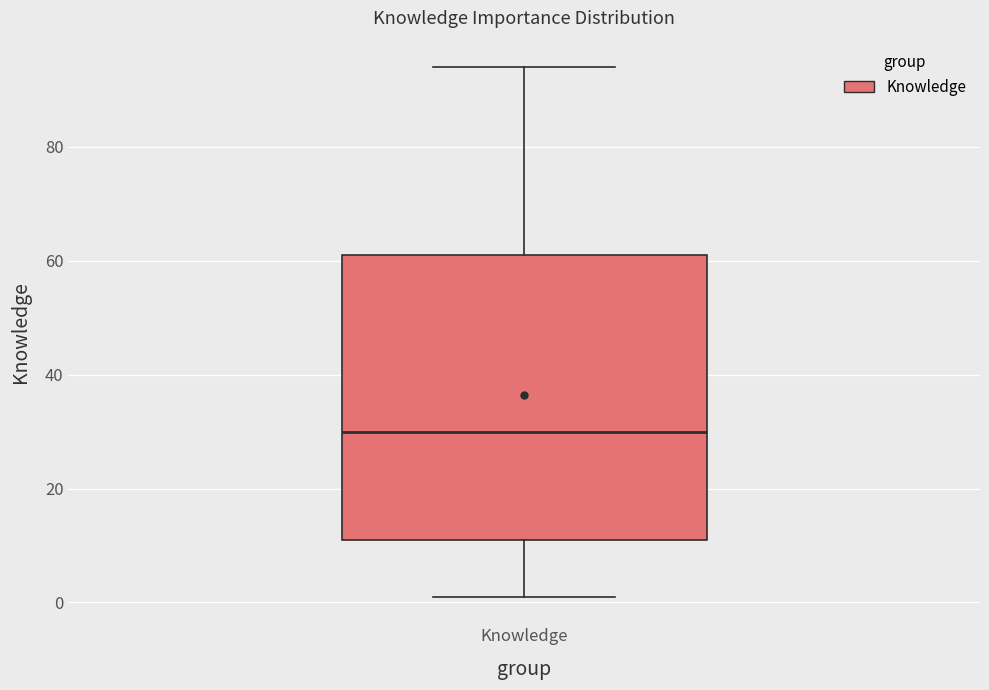

Read this box plot against the y-axis: the position of the median line, the range covered by the box, and the ends of both whiskers. The values are not printed on the chart, so give them approximately, as read against the axis.

median 30, box 12 to 62, whiskers 2 to 94